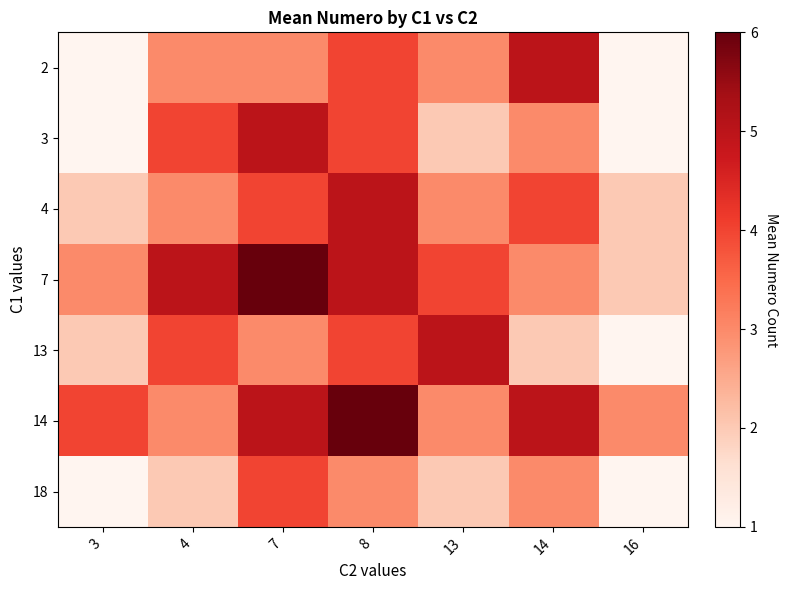

Reading left to right, what are all the values shown in this chart?

2: 3=1	4=3	7=3	8=4	13=3	14=5	16=1
3: 3=1	4=4	7=5	8=4	13=2	14=3	16=1
4: 3=2	4=3	7=4	8=5	13=3	14=4	16=2
7: 3=3	4=5	7=6	8=5	13=4	14=3	16=2
13: 3=2	4=4	7=3	8=4	13=5	14=2	16=1
14: 3=4	4=3	7=5	8=6	13=3	14=5	16=3
18: 3=1	4=2	7=4	8=3	13=2	14=3	16=1